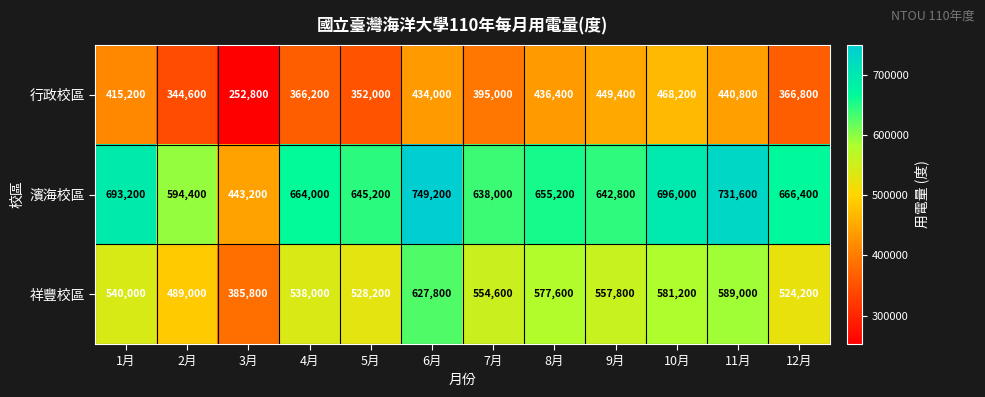

The value of 祥豐校區 at 6月 is 430441. True or false?

False